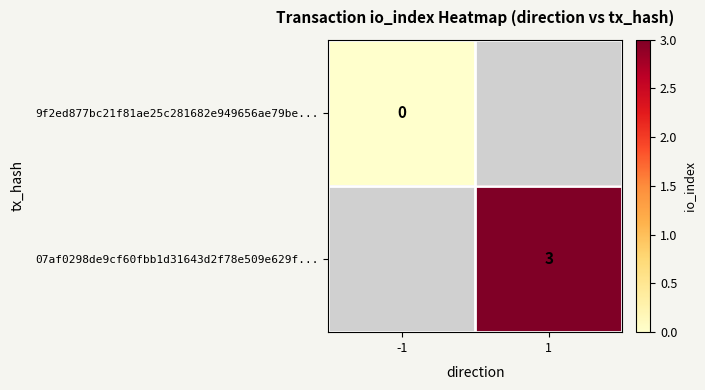

Which series has the widest spread of values?

9f2ed877bc21f81ae25c281682e949656ae79be...